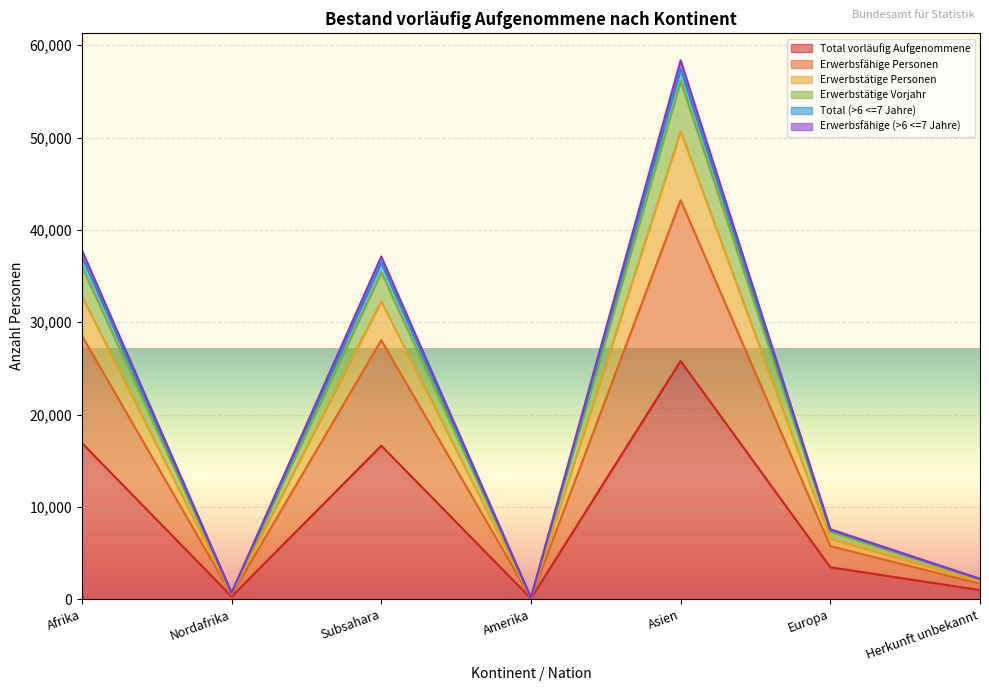

How many series are shown in this chart?

6